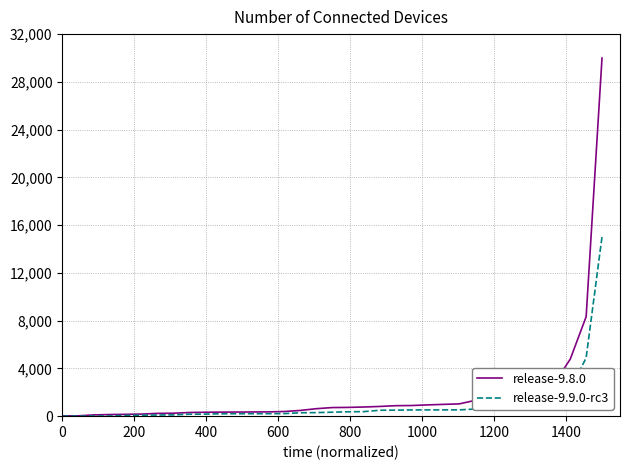

What is the greatest value displayed?

29994